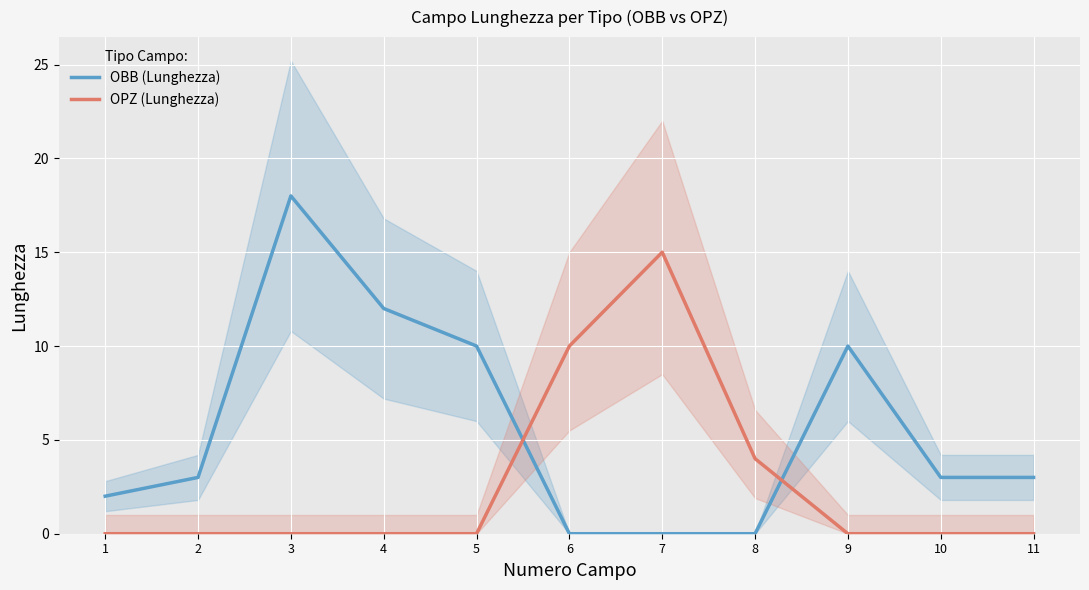

How many lines are shown in the chart?

2